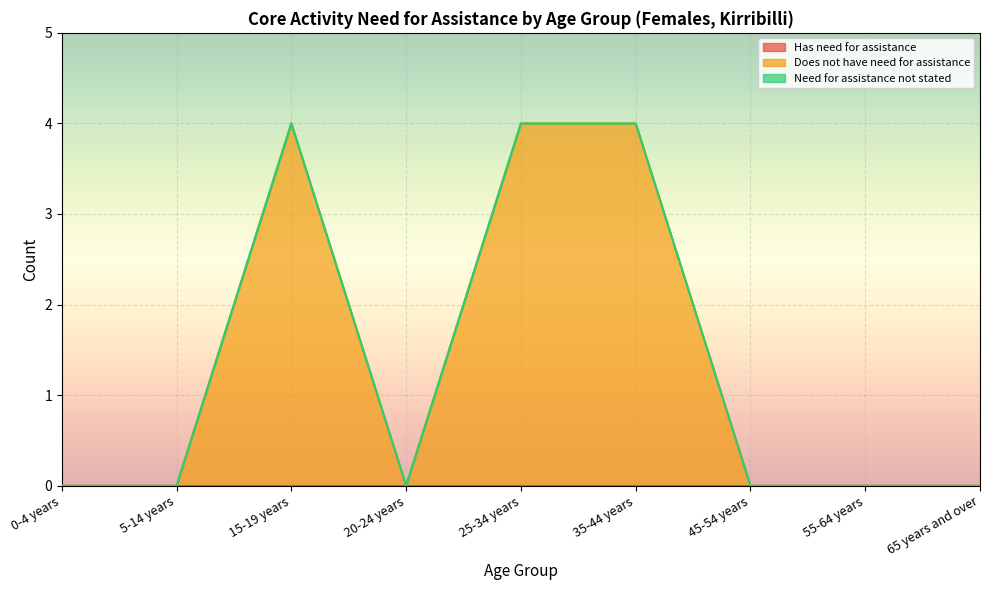

True or false: Does not have need for assistance and Has need for assistance cross at least once.

False